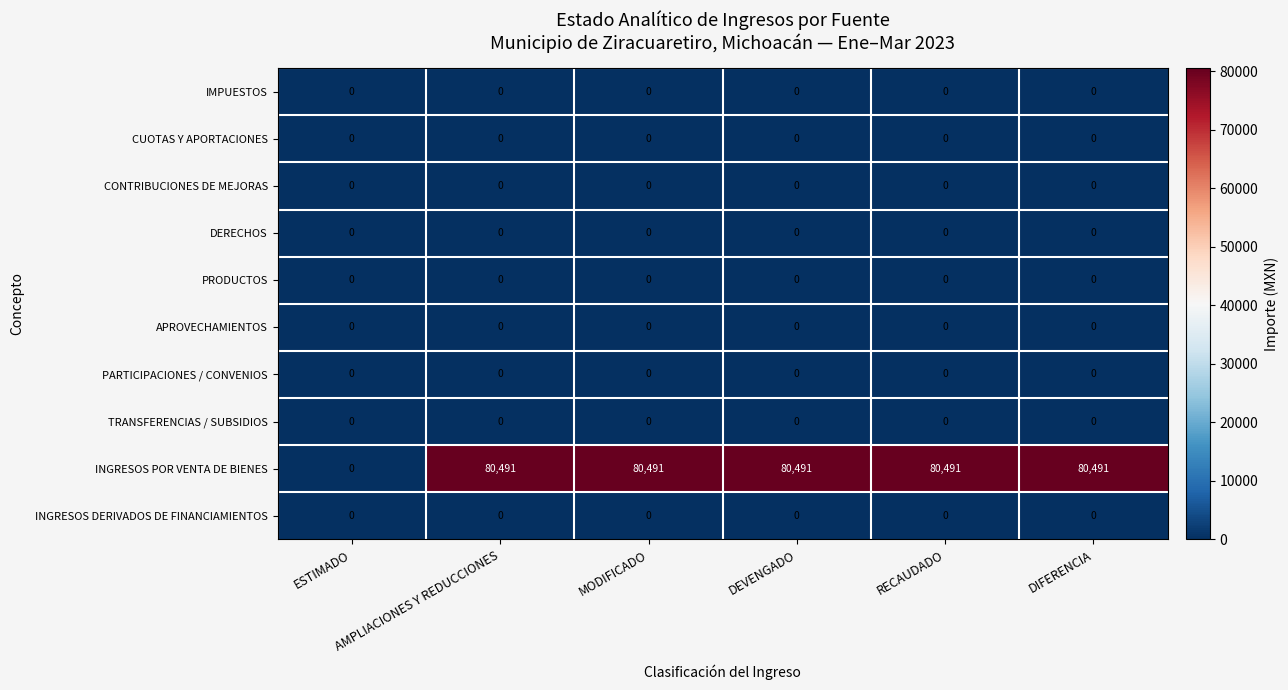

What is the total value across all series at AMPLIACIONES Y REDUCCIONES?

80491